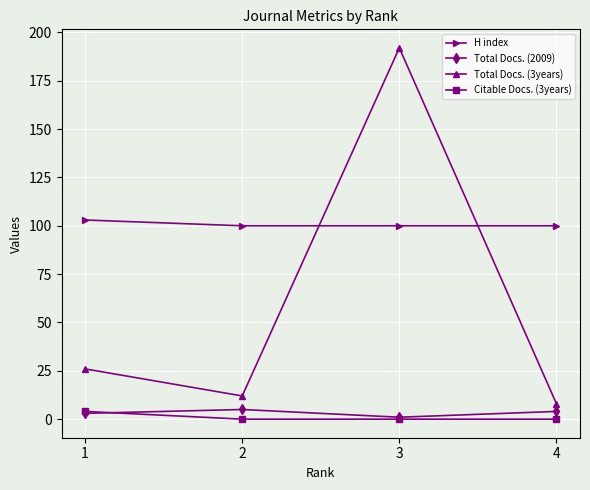

The value of Total Docs. (3years) at 3 is 192. True or false?

True